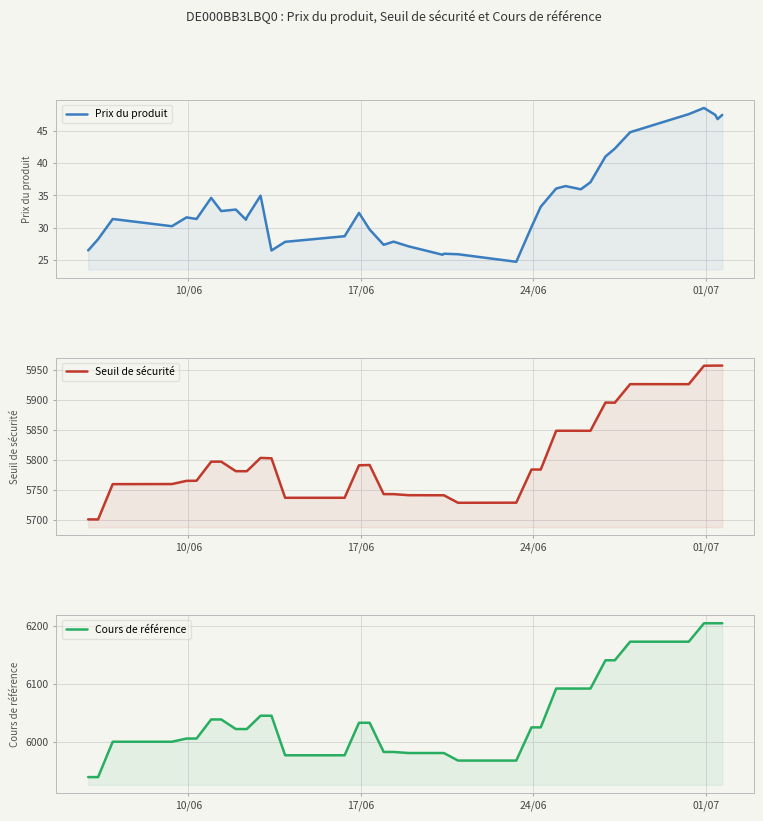

Reading right to left, extract all data points from this chart.

Prix du produit: 47.5	46.8	47.5	48.6	47.6	44.8	42.3	41.0	37.0	36.0	36.5	36.1	33.3	30.1	24.7	25.9	26.0	25.8	27.1	27.9	27.4	29.7	32.3	28.7	27.8	26.5	35.0	31.6	31.2	32.8	32.6	34.6	31.4	31.6	30.2	31.4	28.2	26.5	26.5
Seuil de sécurité: 5956.6	5956.6	5956.6	5956.4	5925.8	5925.9	5895.1	5895.3	5848.4	5848.4	5848.5	5848.4	5784.1	5784.1	5729.1	5728.9	5741.4	5741.4	5741.5	5743.3	5743.3	5791.7	5791.1	5737.2	5737.2	5802.7	5803.4	5781.4	5781.3	5781.4	5797.2	5797.1	5765.5	5765.3	5760.0	5759.9	5701.2	5701.4	5701.4
Cours de référence: 6204.9	6204.9	6204.9	6204.9	6173.1	6173.1	6141.0	6141.0	6092.2	6092.2	6092.2	6092.2	6025.2	6025.2	5967.8	5967.8	5980.9	5980.9	5980.9	5982.7	5982.7	6033.1	6033.1	5977.0	5977.0	6045.3	6045.3	6022.3	6022.2	6022.3	6038.8	6038.8	6005.9	6005.9	6000.4	6000.4	5939.3	5939.3	5939.3